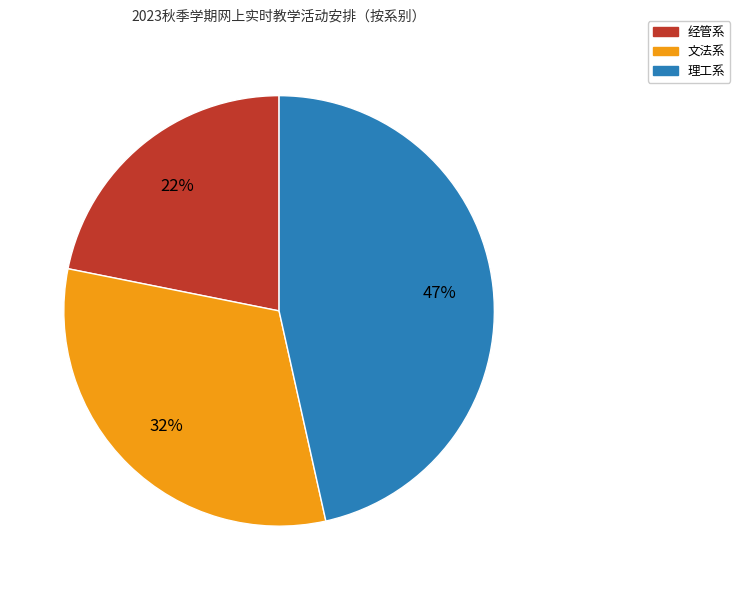

To the nearest percent, what is the difference between the 文法系 and 经管系 slice percentages?

10%